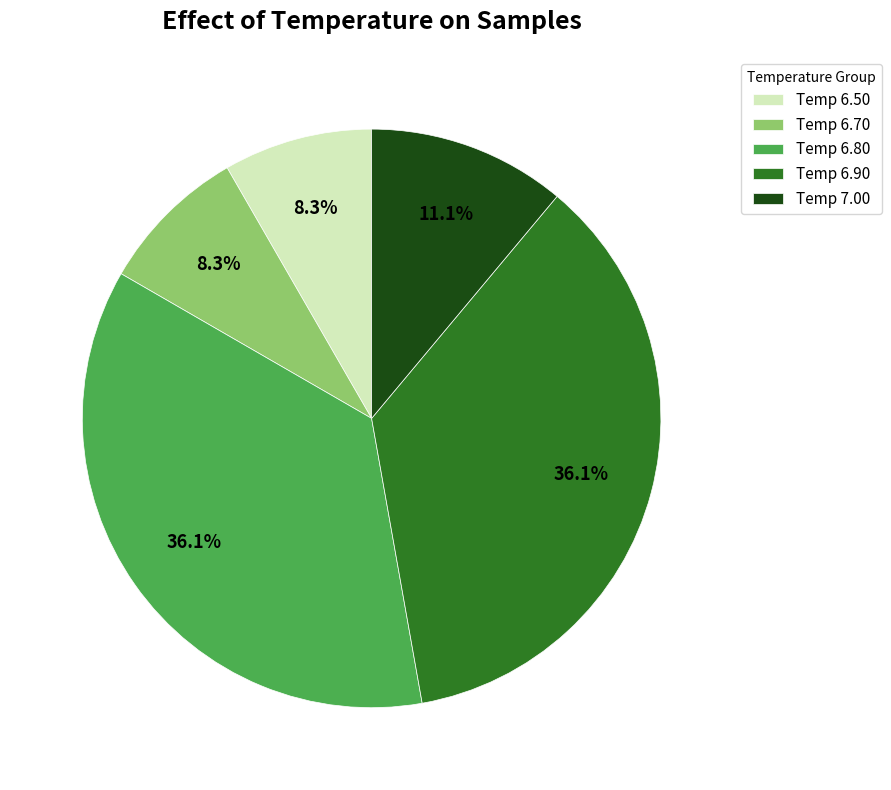

Do Temp 6.80 and Temp 6.50 together represent more than half of the pie?

No